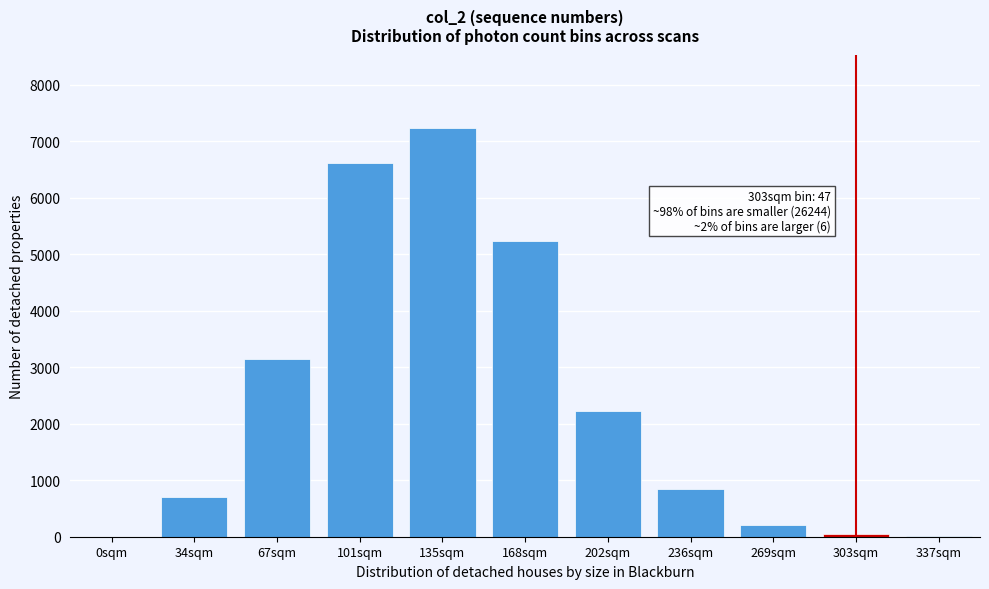

Which has a higher value, 269sqm or 67sqm?

67sqm